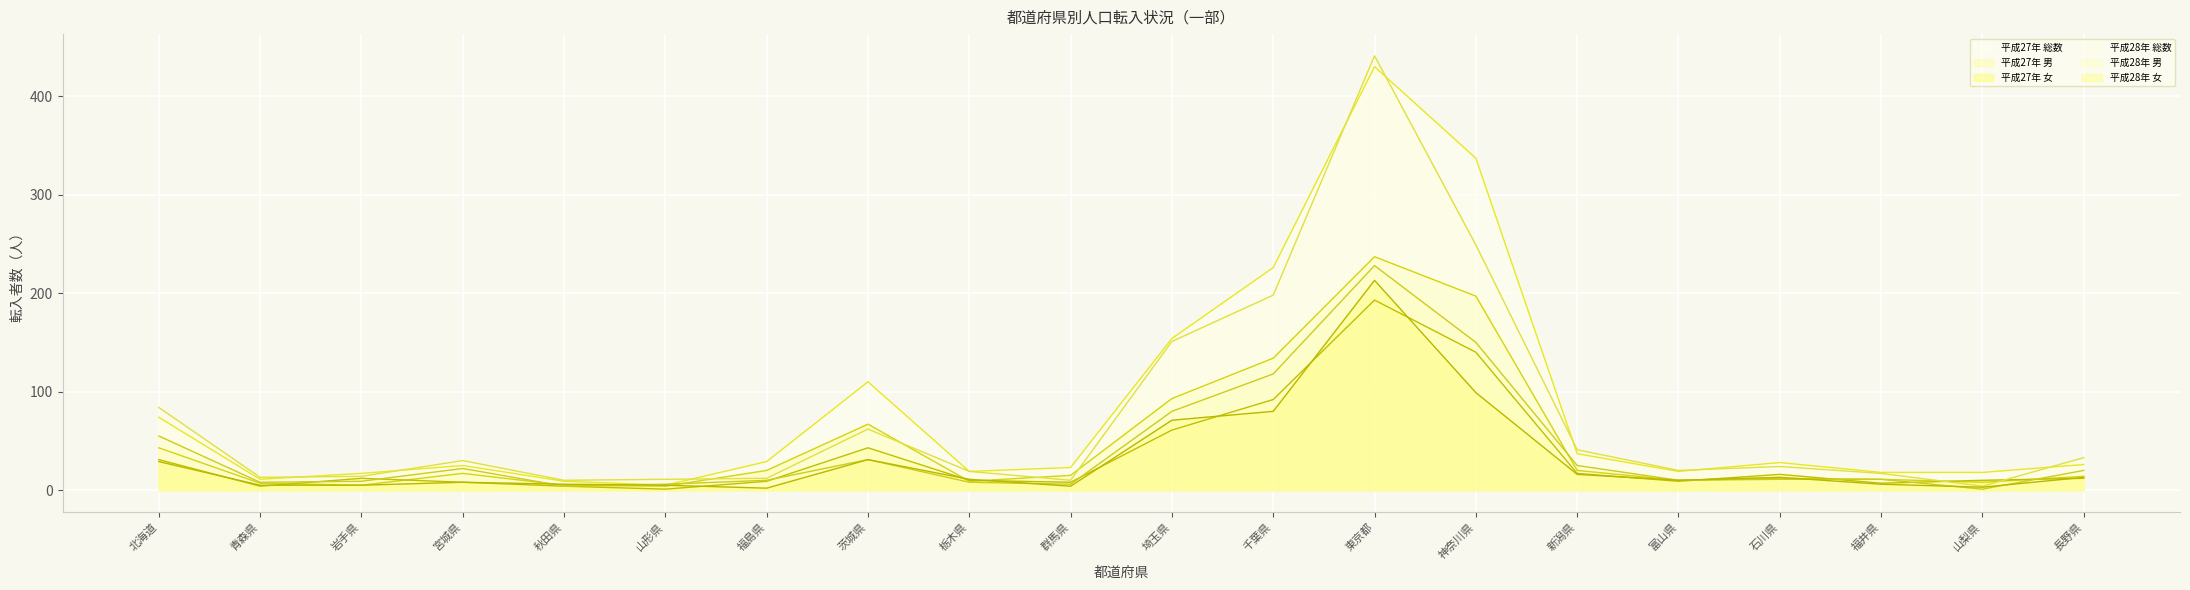

How many times do 平成27年 男 and 平成28年 女 cross each other?

5